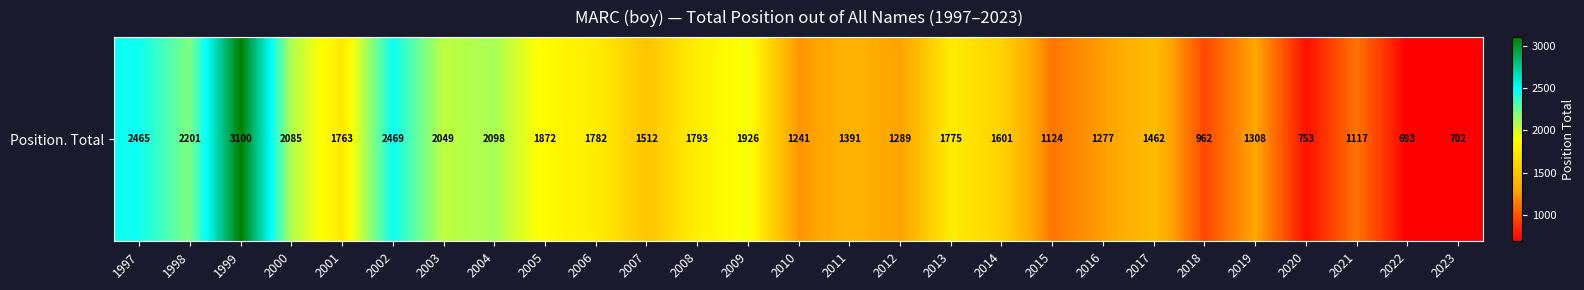

Rank the categories by value from lowest to highest.

2022, 2023, 2020, 2018, 2021, 2015, 2010, 2016, 2012, 2019, 2011, 2017, 2007, 2014, 2001, 2013, 2006, 2008, 2005, 2009, 2003, 2000, 2004, 1998, 1997, 2002, 1999